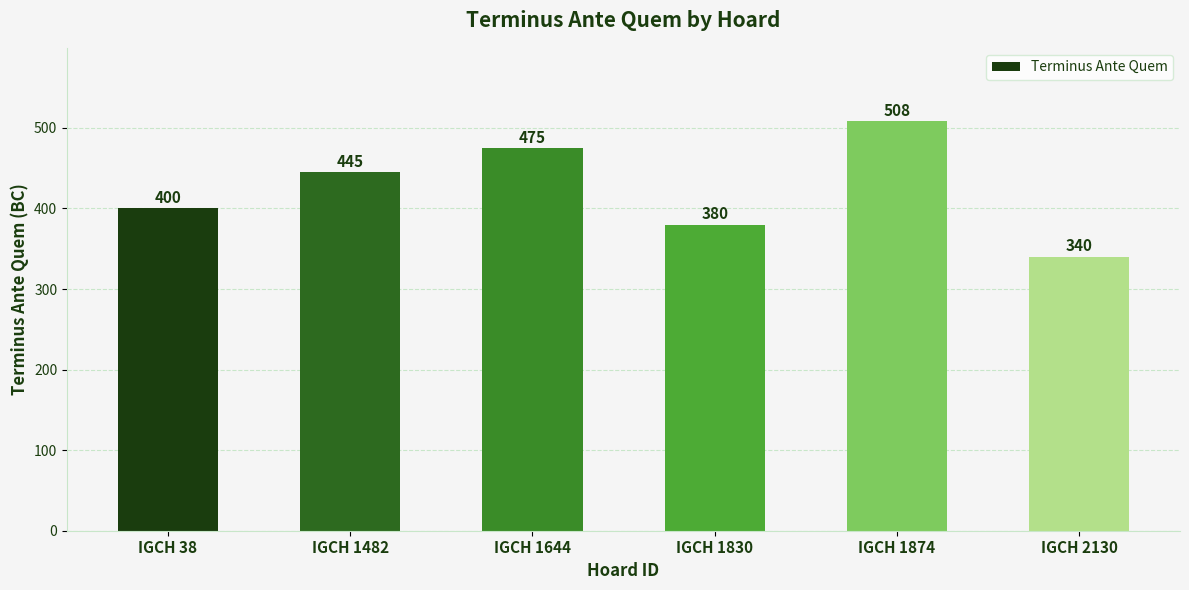

True or false: the data shows 380 at IGCH 1830.

True